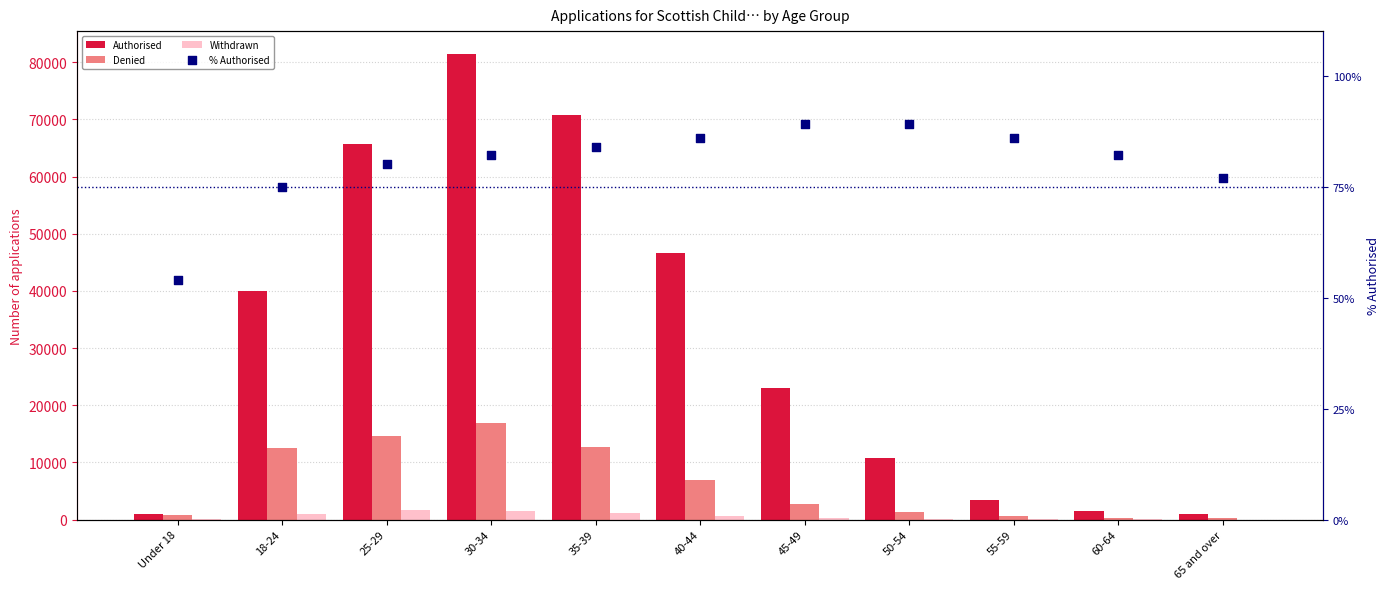

What is the total value across all series at 45-49?

26019